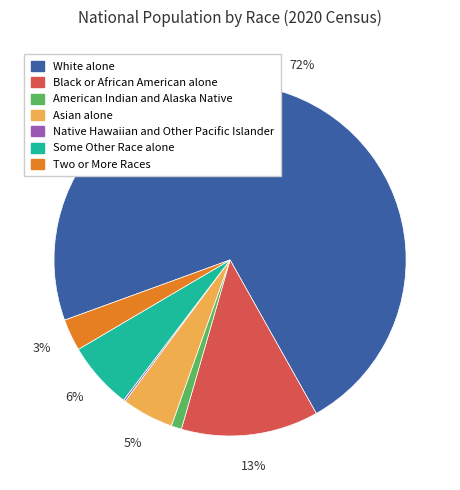

What is the largest slice in the pie chart?

White alone